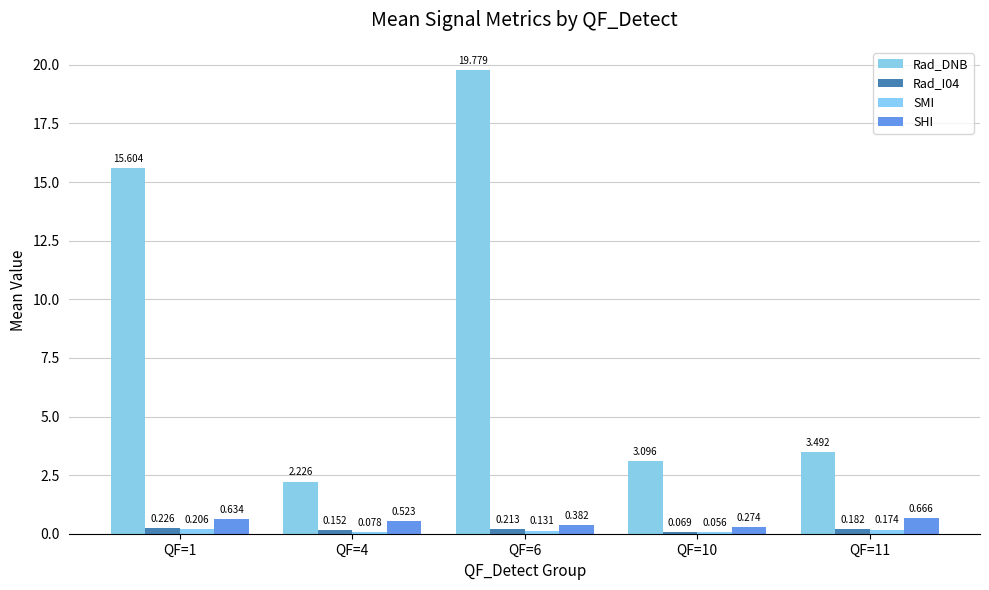

How many data points in Rad_DNB are above 3?

4